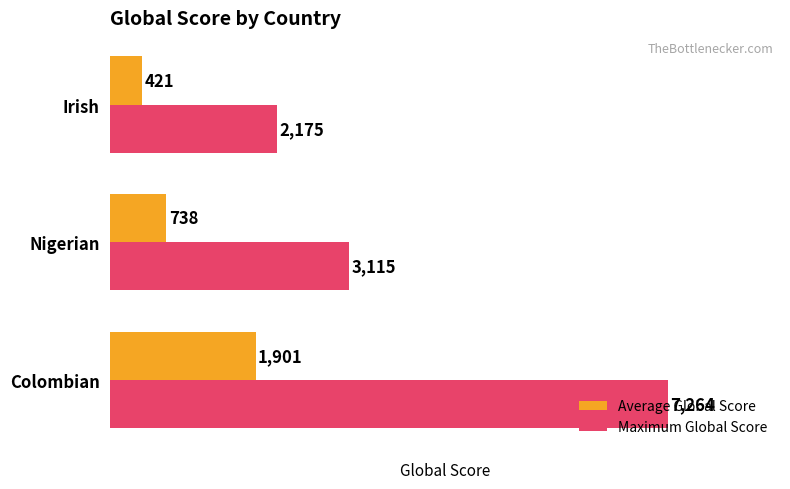

True or false: Average Global Score has a value of 844 at Colombian.

False